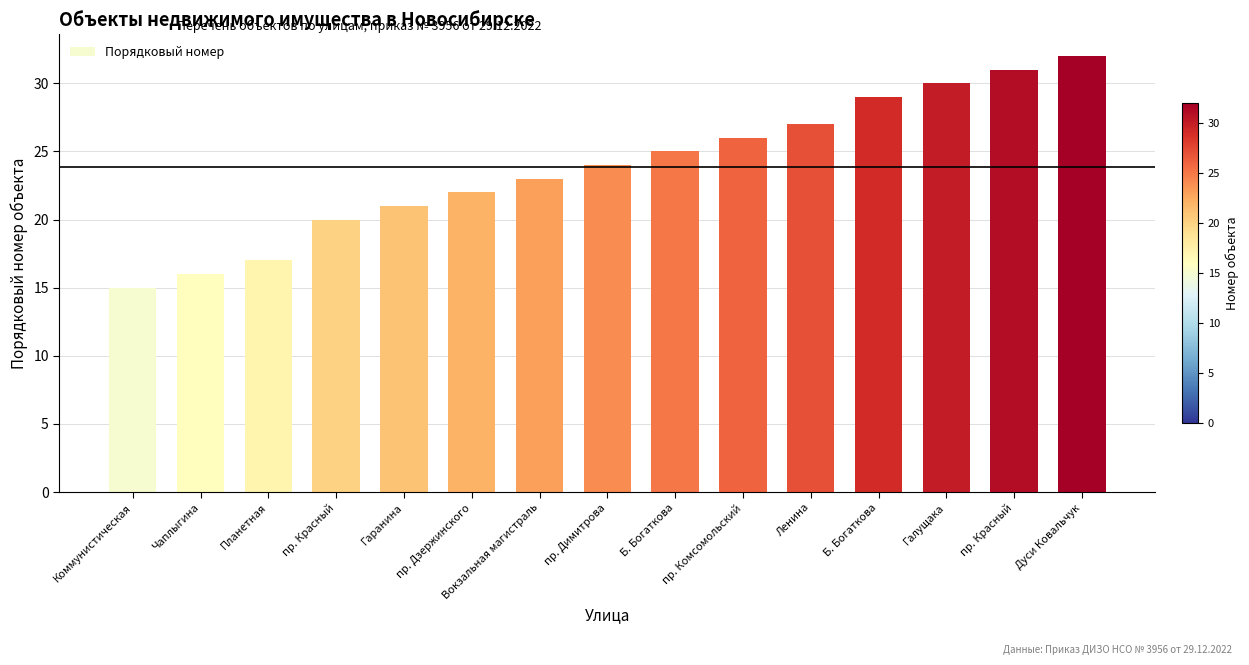

Count the number of data series in this chart.

1